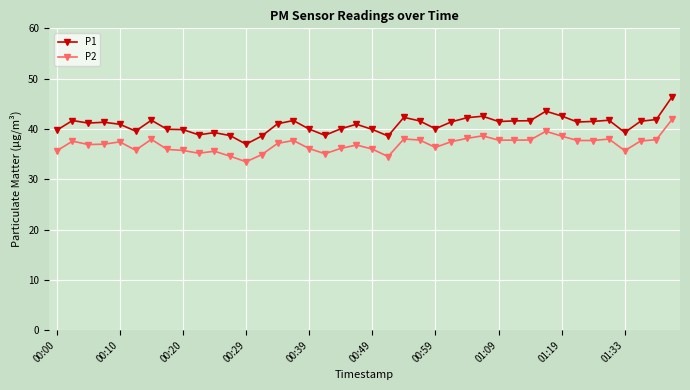

What is the value of the P2 point at the 40th from the left?

41.9